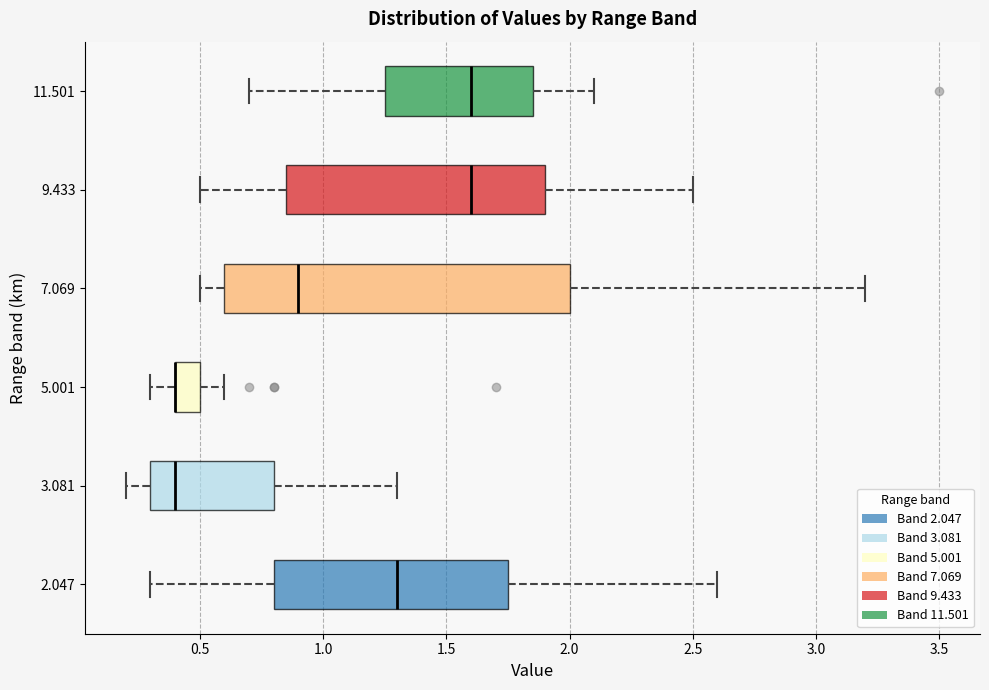

Where is the left edge of the box at y = 5.001 on the x-axis? The values are not printed on the chart, so give them approximately, as read against the axis.

0.40